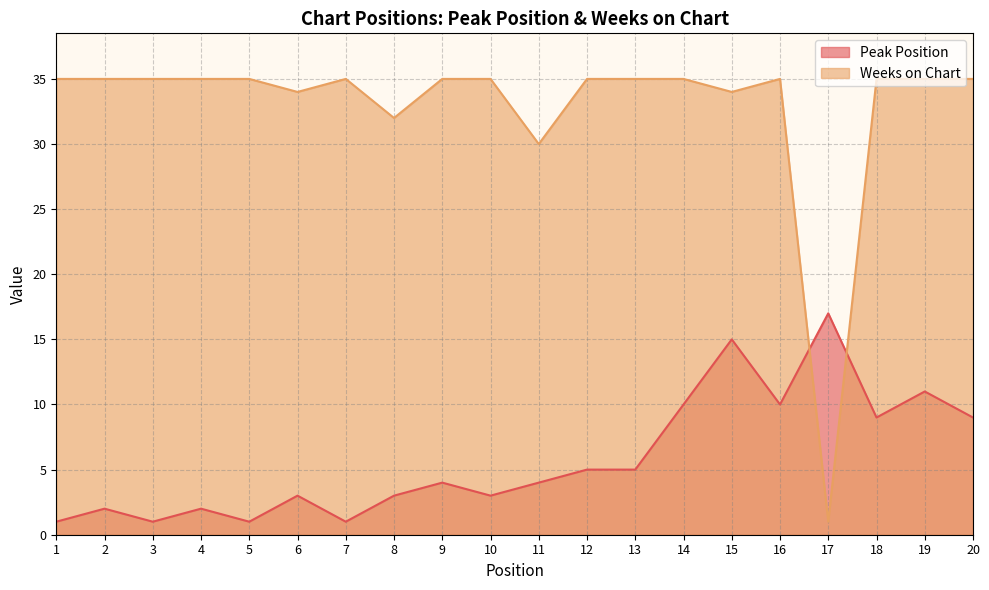

True or false: Weeks on Chart has a value of 23 at 20.

False